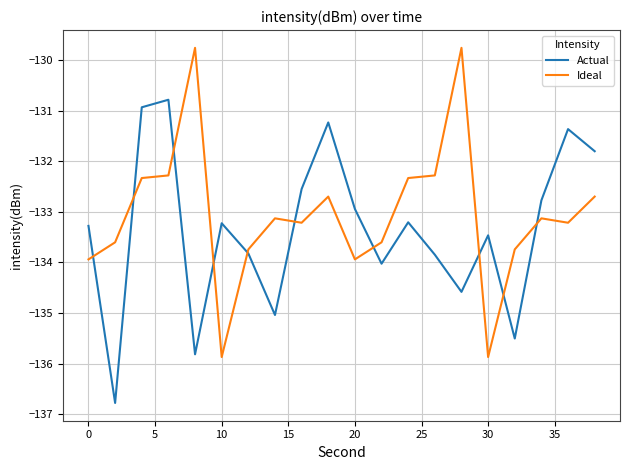

What is the difference between the maximum and minimum values in the Actual series?

6.0